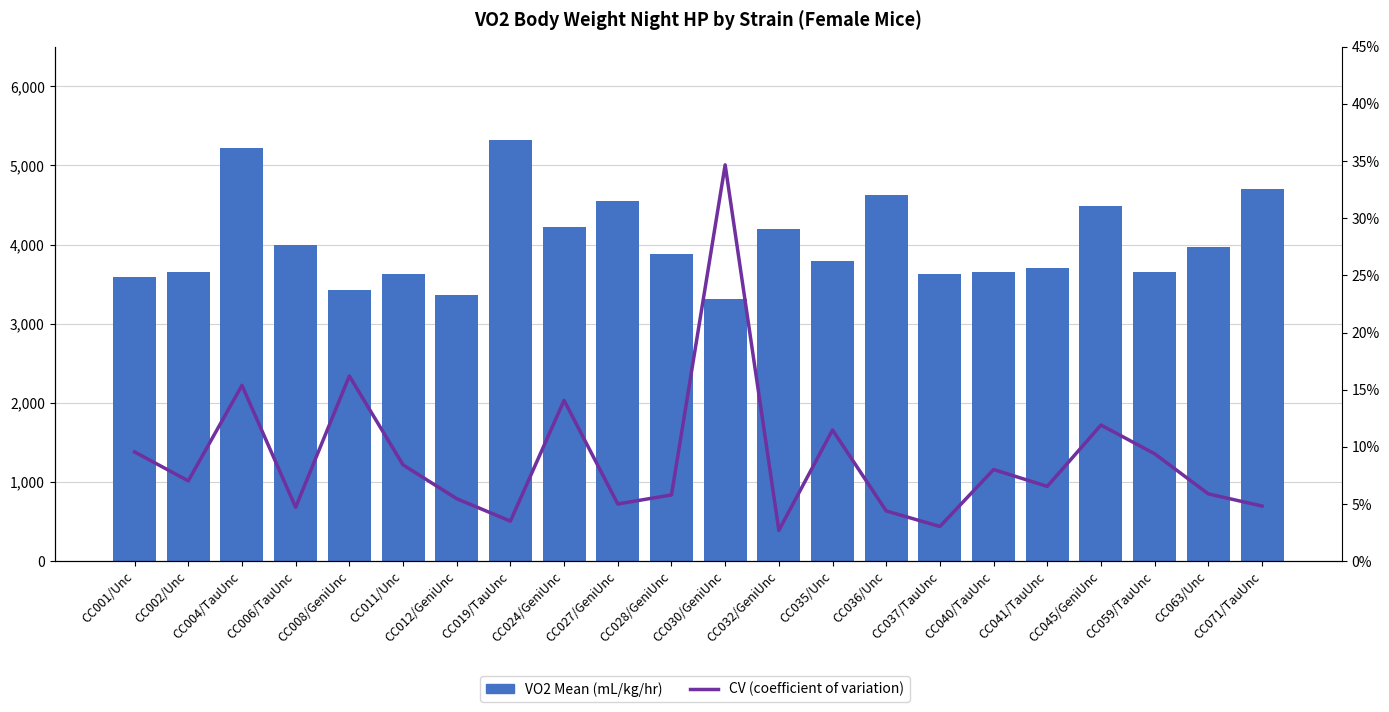

Which category has the highest value across all series?

CC019/TauUnc